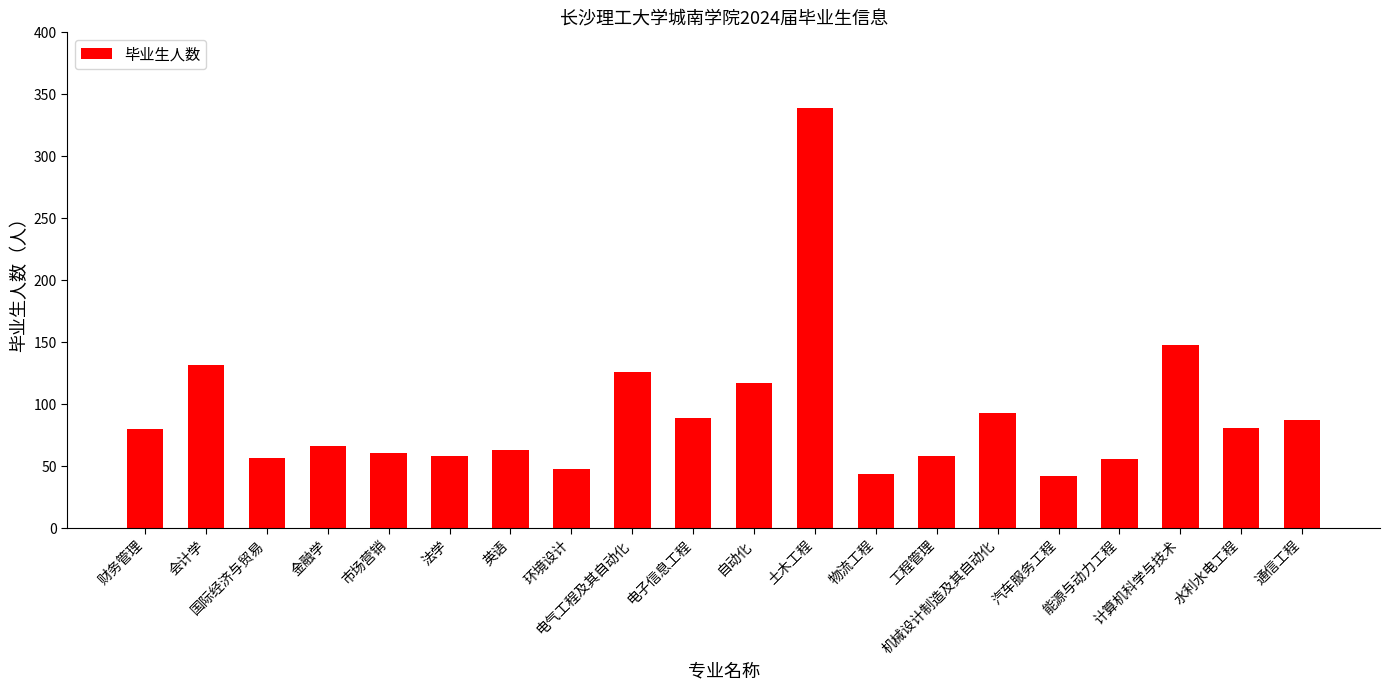

Between 工程管理 and 英语, which is larger?

英语